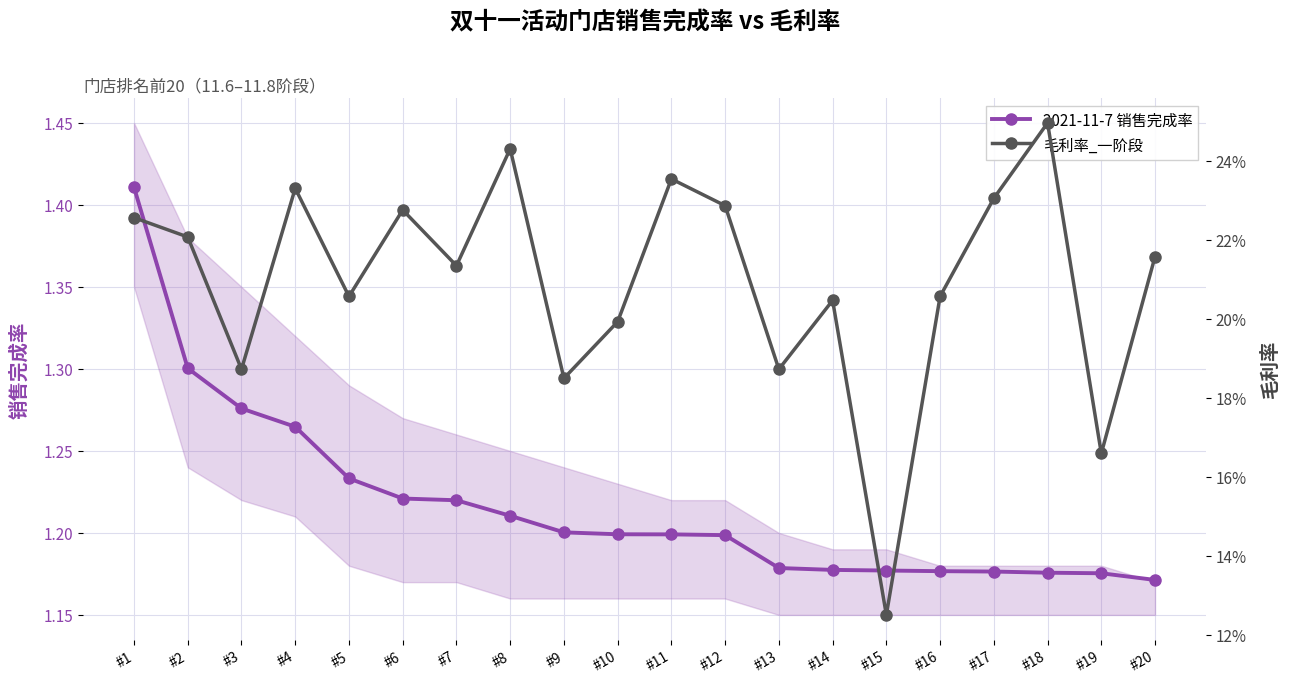

Reading left to right, transcribe all the data shown in this chart.

2021-11-7 销售完成率: 1.4	1.3	1.3	1.3	1.2	1.2	1.2	1.2	1.2	1.2	1.2	1.2	1.2	1.2	1.2	1.2	1.2	1.2	1.2	1.2
毛利率_一阶段: 0.2	0.2	0.2	0.2	0.2	0.2	0.2	0.2	0.2	0.2	0.2	0.2	0.2	0.2	0.1	0.2	0.2	0.2	0.2	0.2